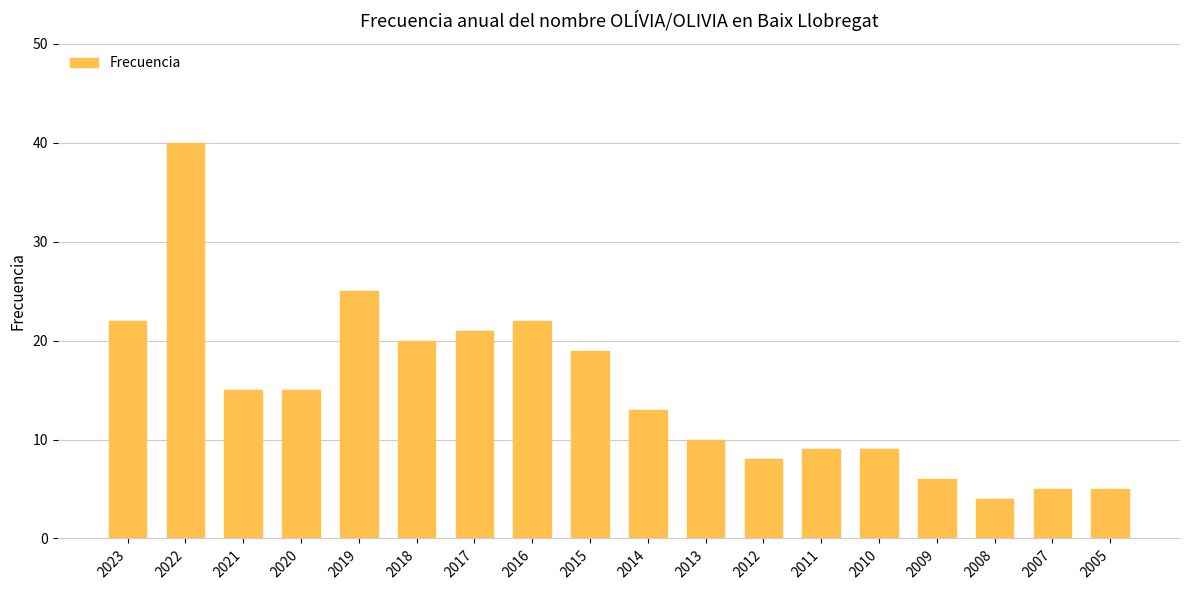

At which category does the chart reach its peak across all series?

2022